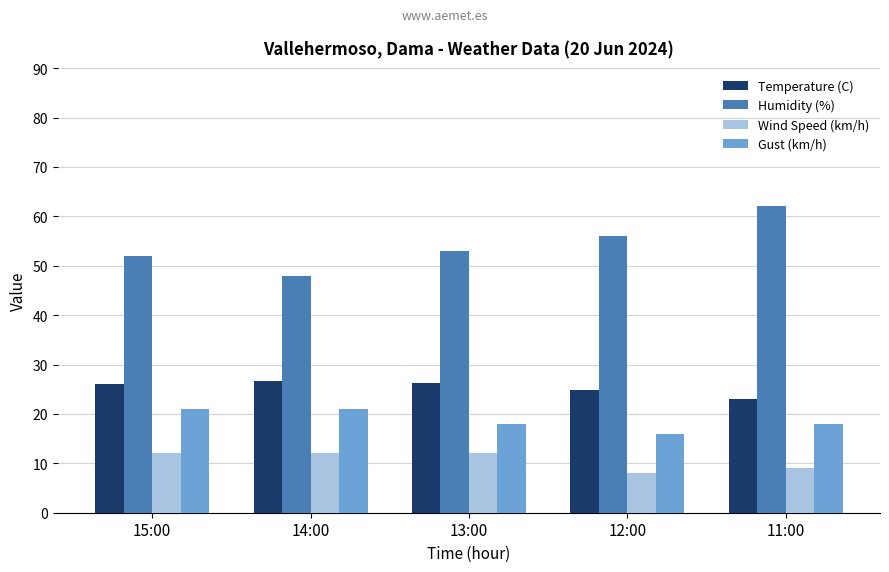

True or false: Temperature (C) has a value of 23.1 at 11:00.

True